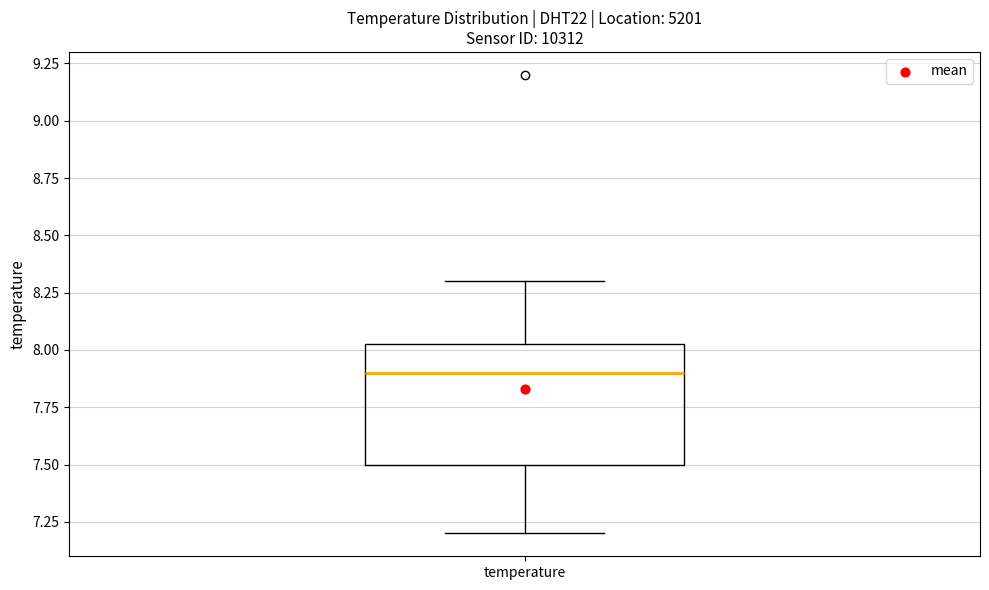

Read this box plot against the y-axis: the position of the median line, the range covered by the box, and the ends of both whiskers. The values are not printed on the chart, so give them approximately, as read against the axis.

median 7.90, box 7.50 to 8.05, whiskers 7.20 to 8.30